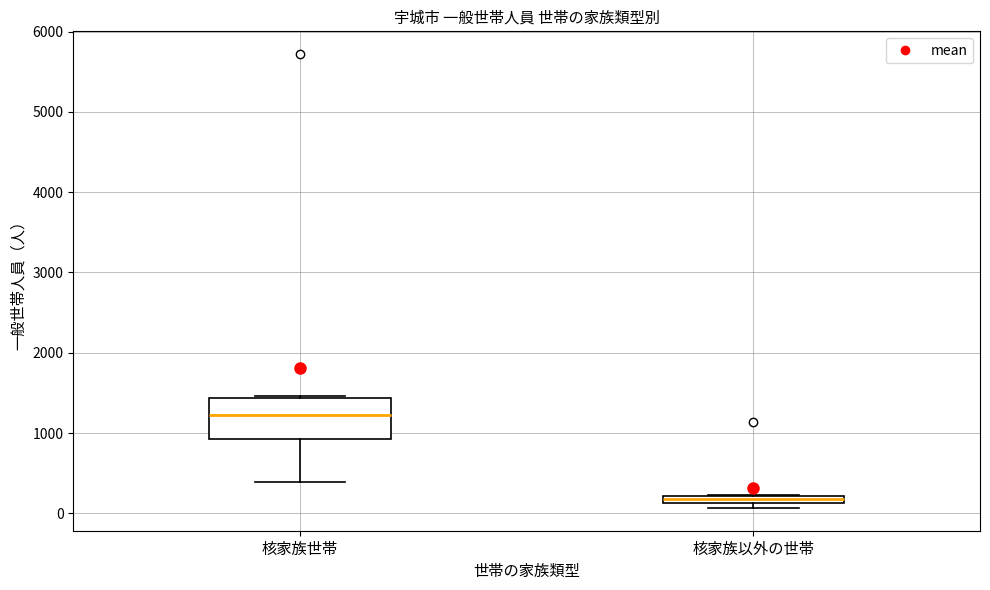

Which box's median line is the highest?

核家族世帯